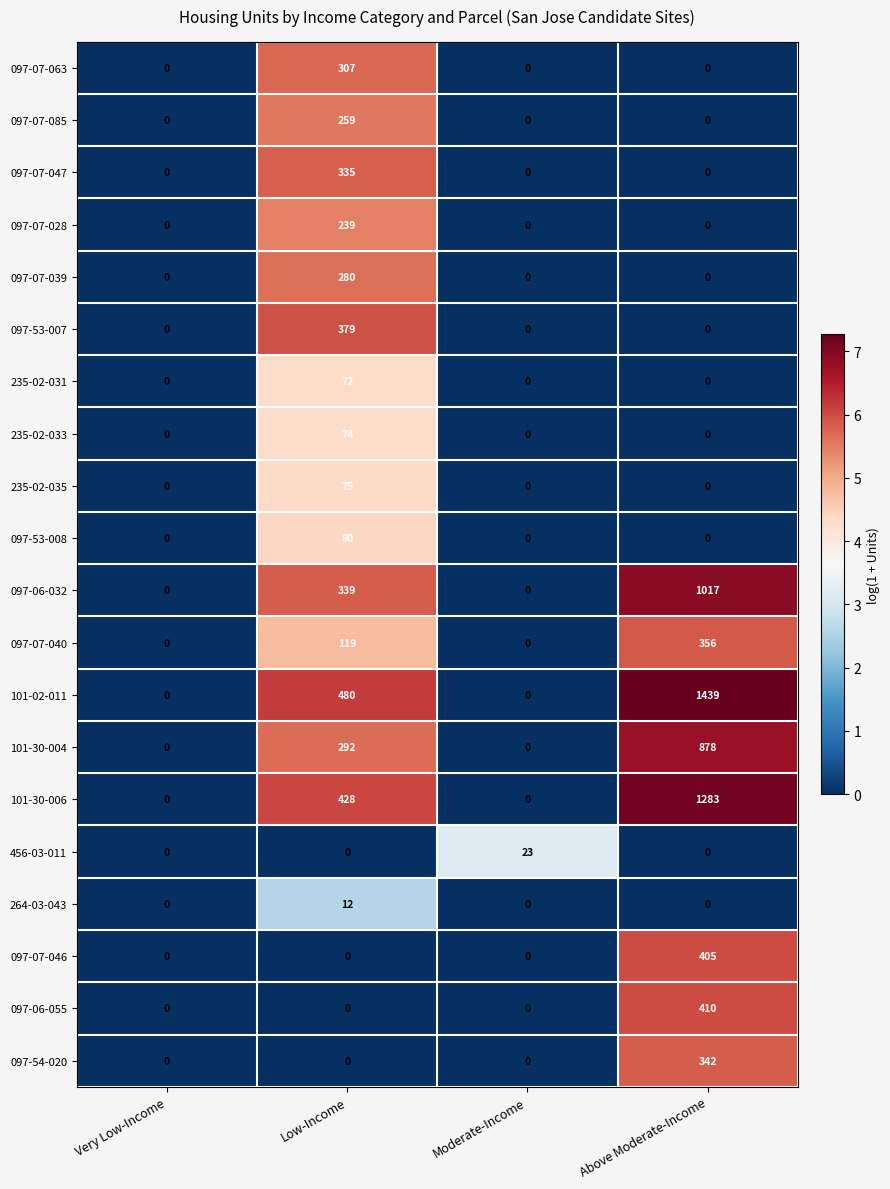

Which series has the largest range (max minus min)?

101-02-011